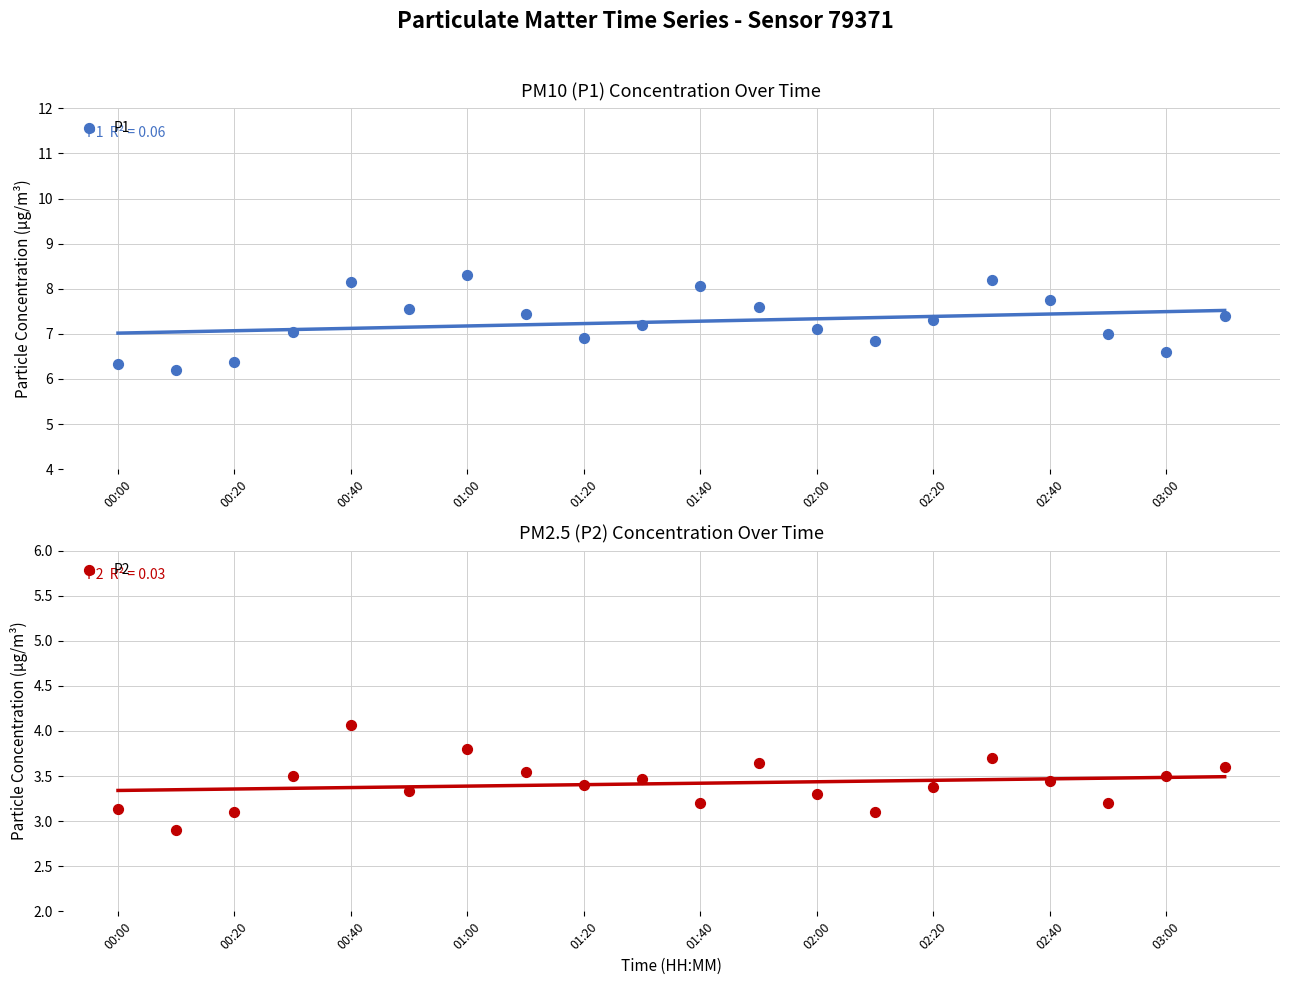

At how many categories does at least one series exceed 4?

20